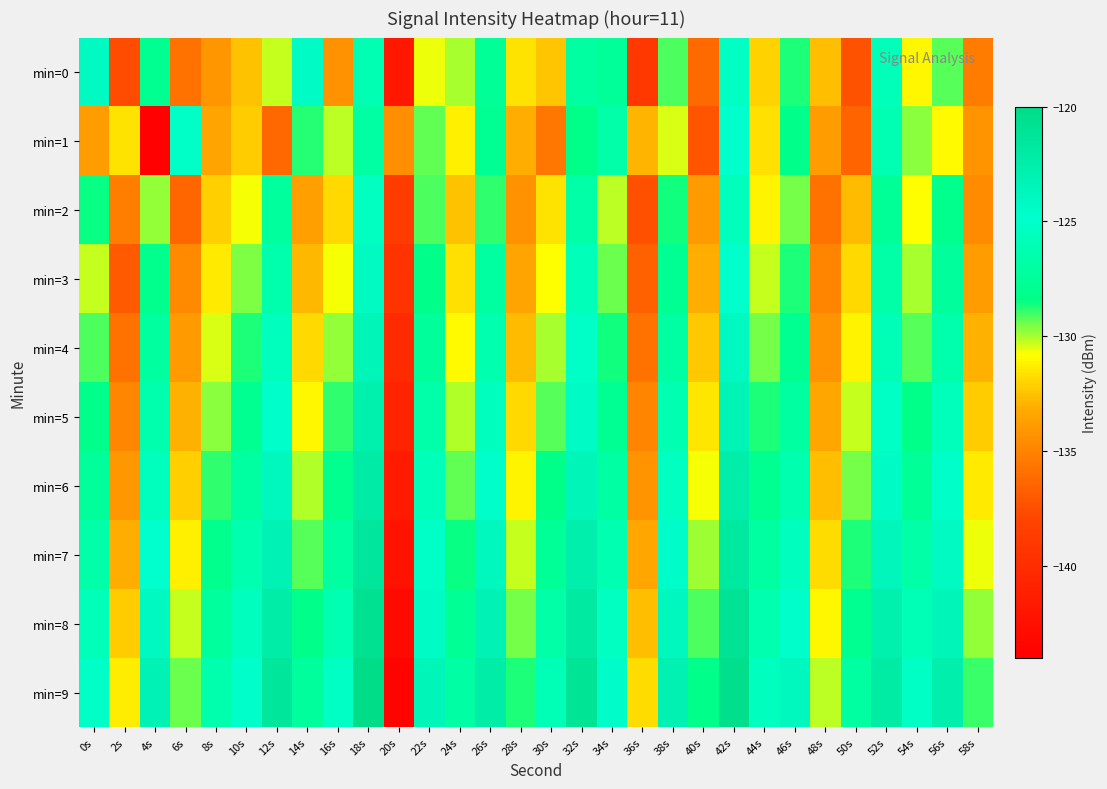

At which category is the sum across all series the highest?

18s